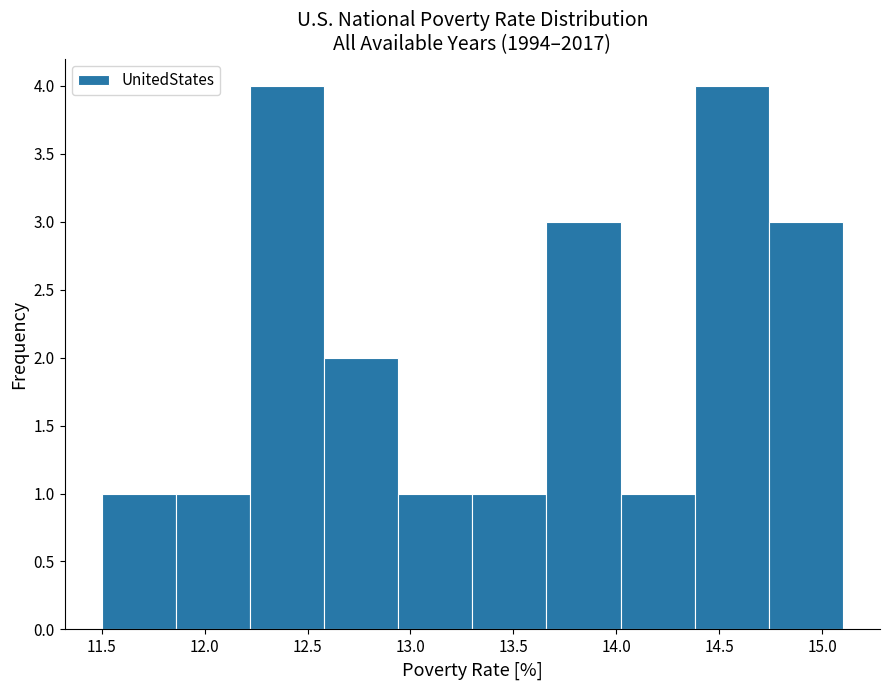

Reading left to right, list every bar in this chart as the range it spans on the x-axis followed by its height. Neither the bar edges nor the heights are printed on the chart, so give them approximately, as read against the axes.

11.50 to 11.86: 1
11.86 to 12.22: 1
12.22 to 12.58: 4
12.58 to 12.94: 2
12.94 to 13.30: 1
13.30 to 13.66: 1
13.66 to 14.02: 3
14.02 to 14.38: 1
14.38 to 14.74: 4
14.74 to 15.10: 3